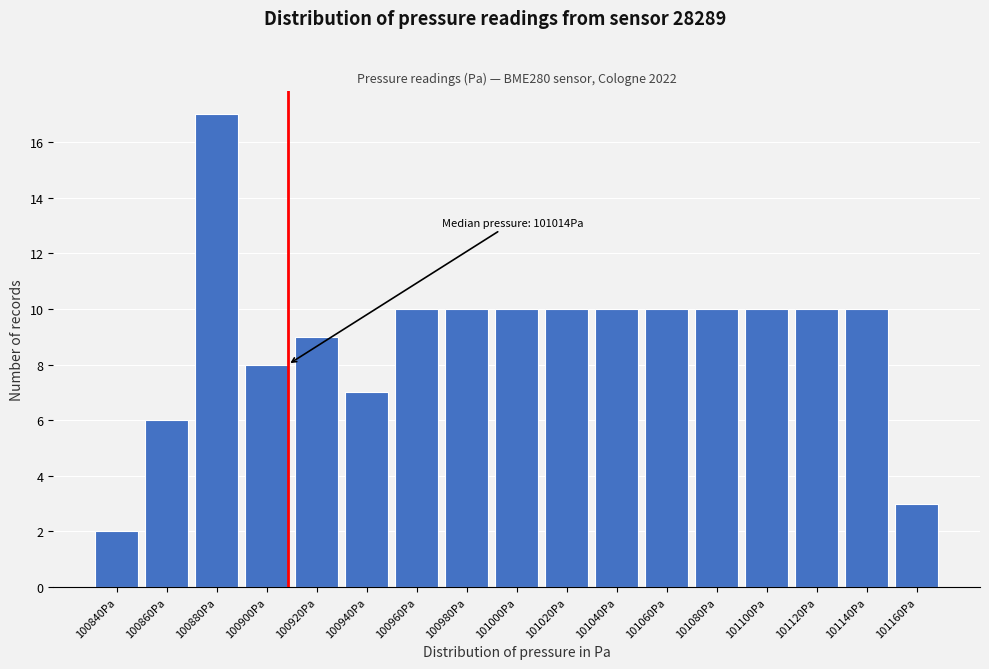

Reading left to right, extract all data points from this chart.

100840Pa=2	100860Pa=6	100880Pa=17	100900Pa=8	100920Pa=9	100940Pa=7	100960Pa=10	100980Pa=10	101000Pa=10	101020Pa=10	101040Pa=10	101060Pa=10	101080Pa=10	101100Pa=10	101120Pa=10	101140Pa=10	101160Pa=3